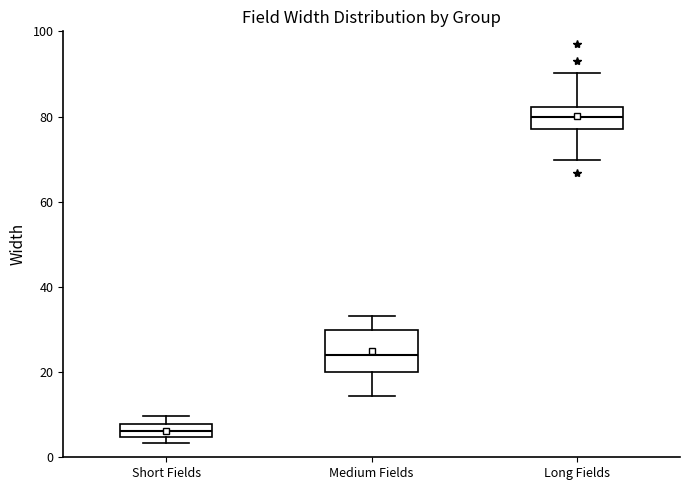

Which box's median line is the highest?

Long Fields